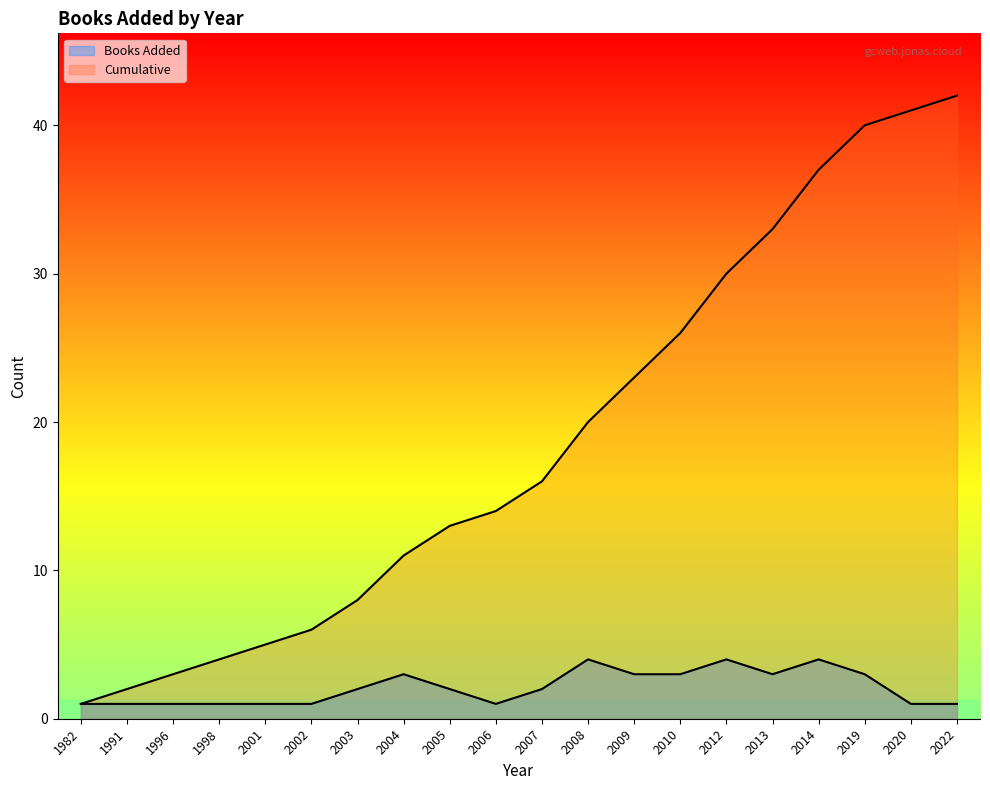

Does the chart display data point markers on the line(s)?

No